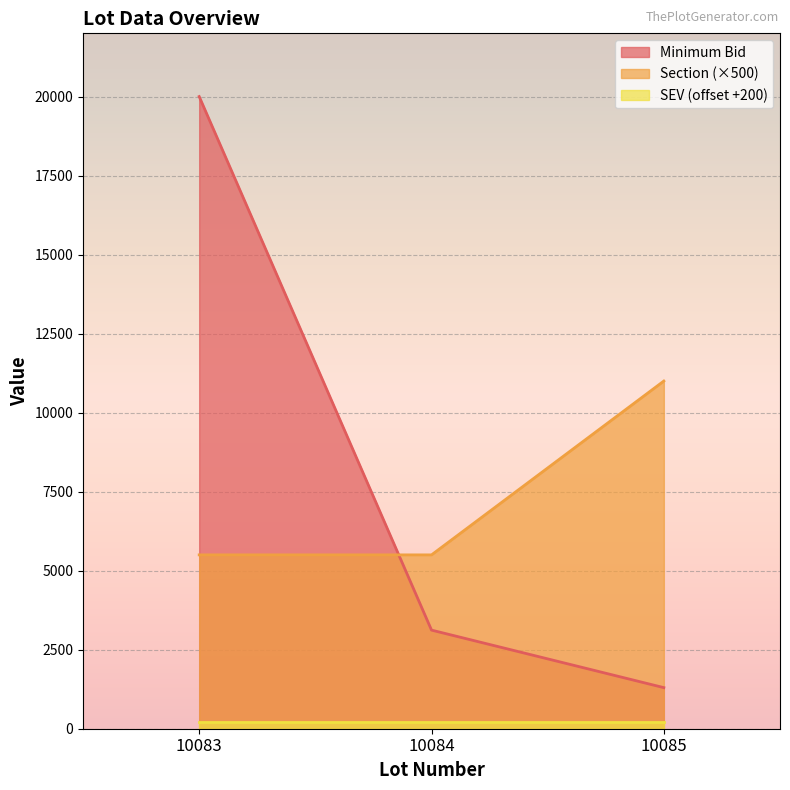

What is the difference between the Section values at 10084 and 10085?

5500